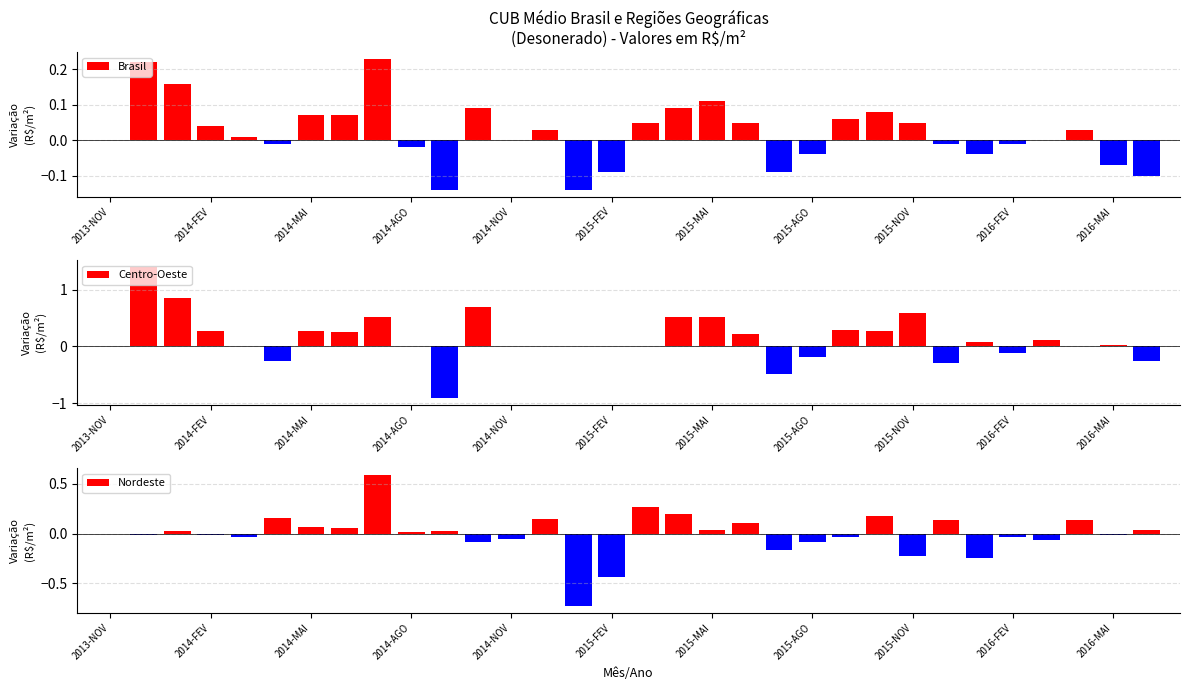

How many bars are there in each group?

3